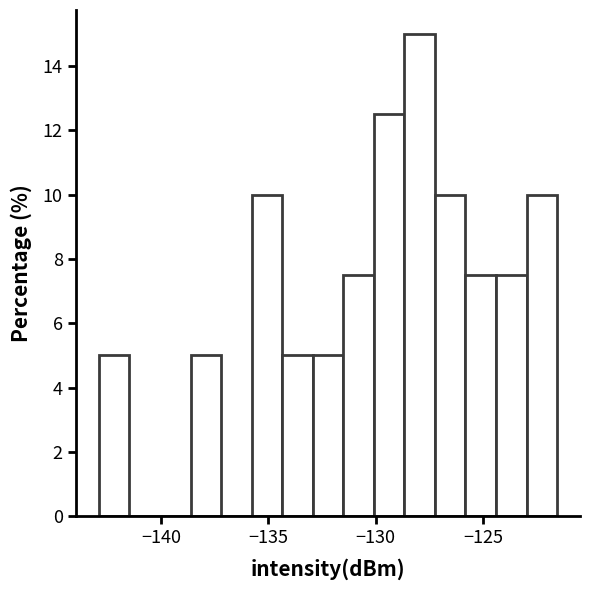

Around what value on the x-axis is the tallest bar? Give the approximate position of its centre, as read against the axis.

-128.0